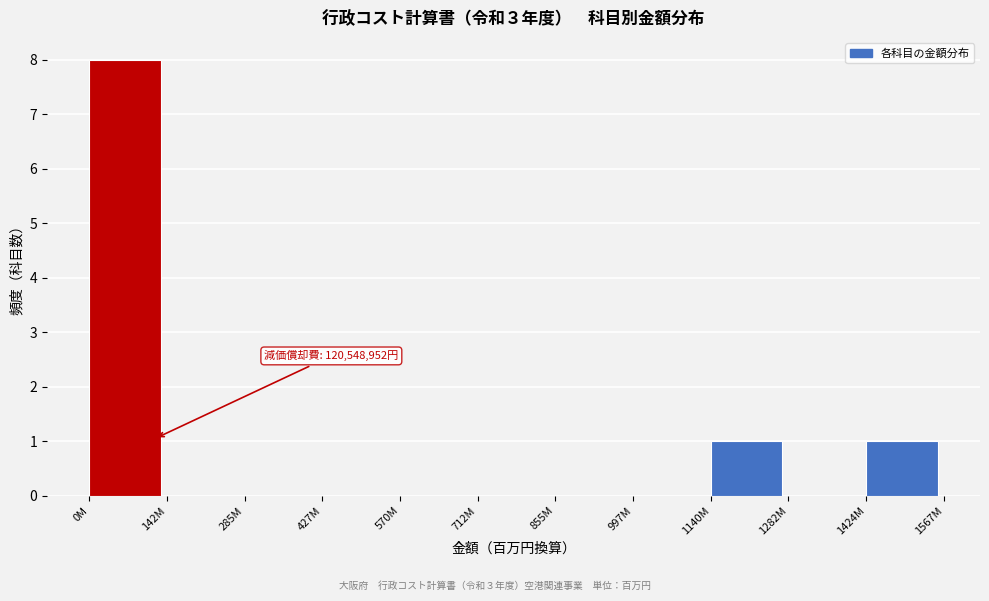

Reading right to left, list all the values displayed in this chart.

1424M=1	1282M=0	1140M=1	997M=0	855M=0	712M=0	570M=0	427M=0	285M=0	142M=0	0M=8